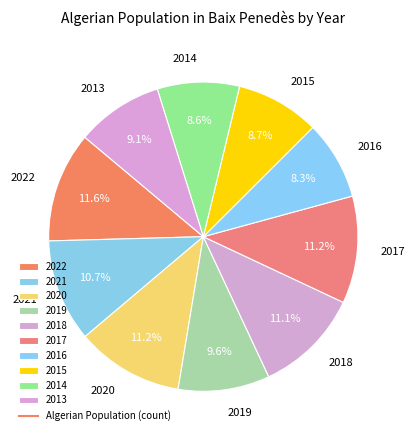

The 2022 slice represents 12% of the pie. True or false?

True